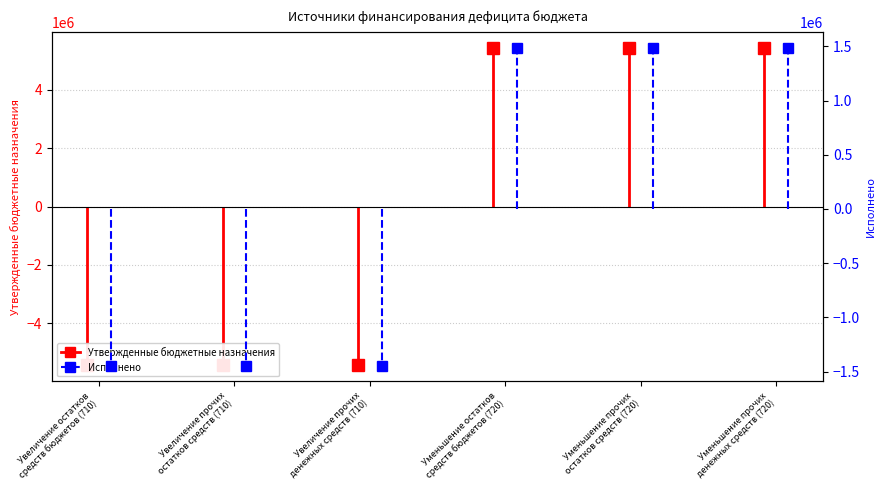

What is the sum of the Исполнено values at Увеличение прочих
остатков средств (710) and Увеличение остатков
средств бюджетов (710)?

-1444442.8